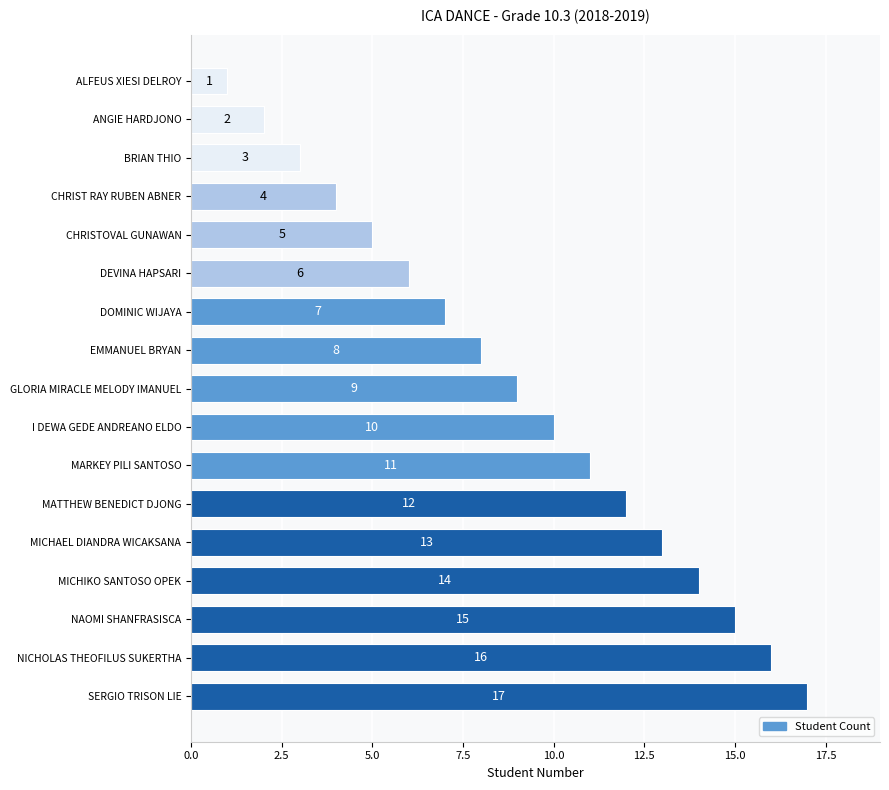

Rank the categories by value from lowest to highest.

ALFEUS XIESI DELROY, ANGIE HARDJONO, BRIAN THIO, CHRIST RAY RUBEN ABNER, CHRISTOVAL GUNAWAN, DEVINA HAPSARI, DOMINIC WIJAYA, EMMANUEL BRYAN, GLORIA MIRACLE MELODY IMANUEL, I DEWA GEDE ANDREANO ELDO, MARKEY PILI SANTOSO, MATTHEW BENEDICT DJONG, MICHAEL DIANDRA WICAKSANA, MICHIKO SANTOSO OPEK, NAOMI SHANFRASISCA, NICHOLAS THEOFILUS SUKERTHA, SERGIO TRISON LIE